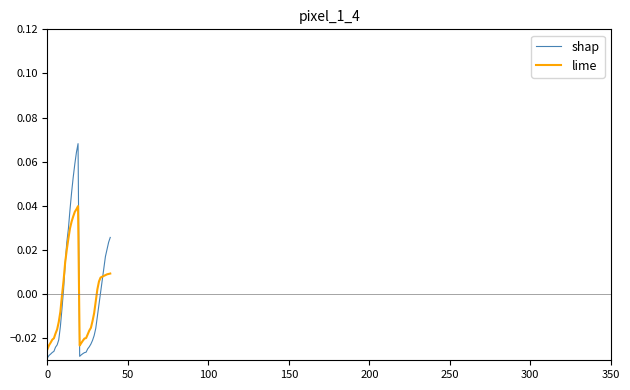

True or false: shap and lime intersect in this chart.

True